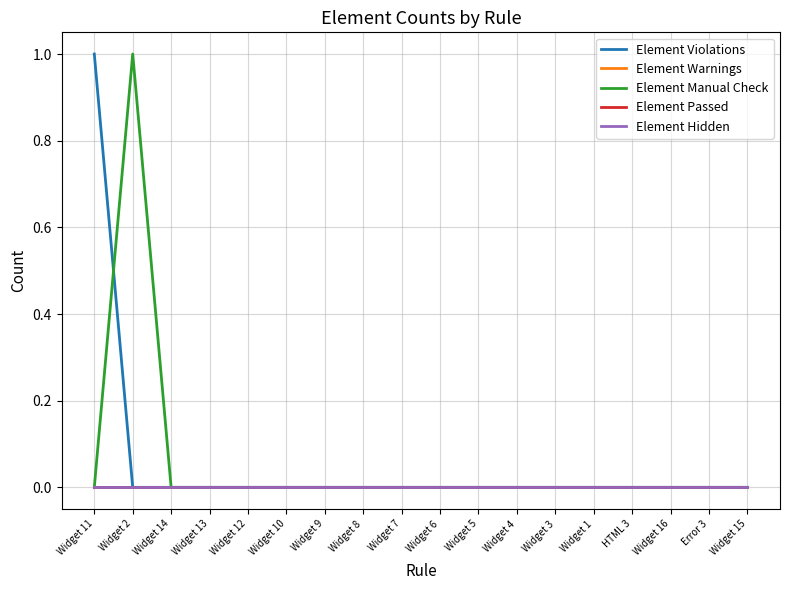

Is this an area chart (filled region under the line)?

No